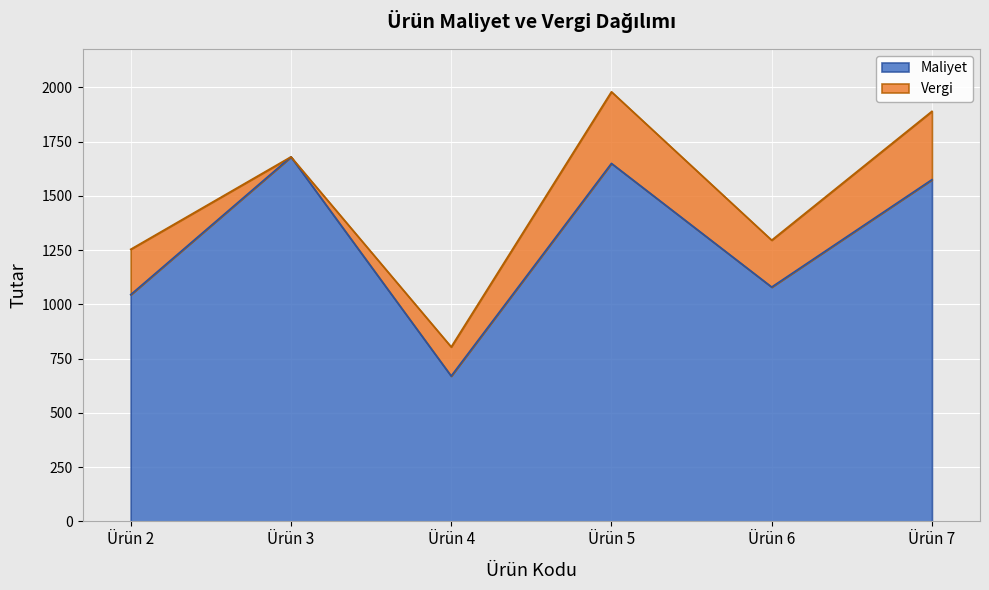

What is the difference between the values at Ürün 3 and Ürün 5?

30